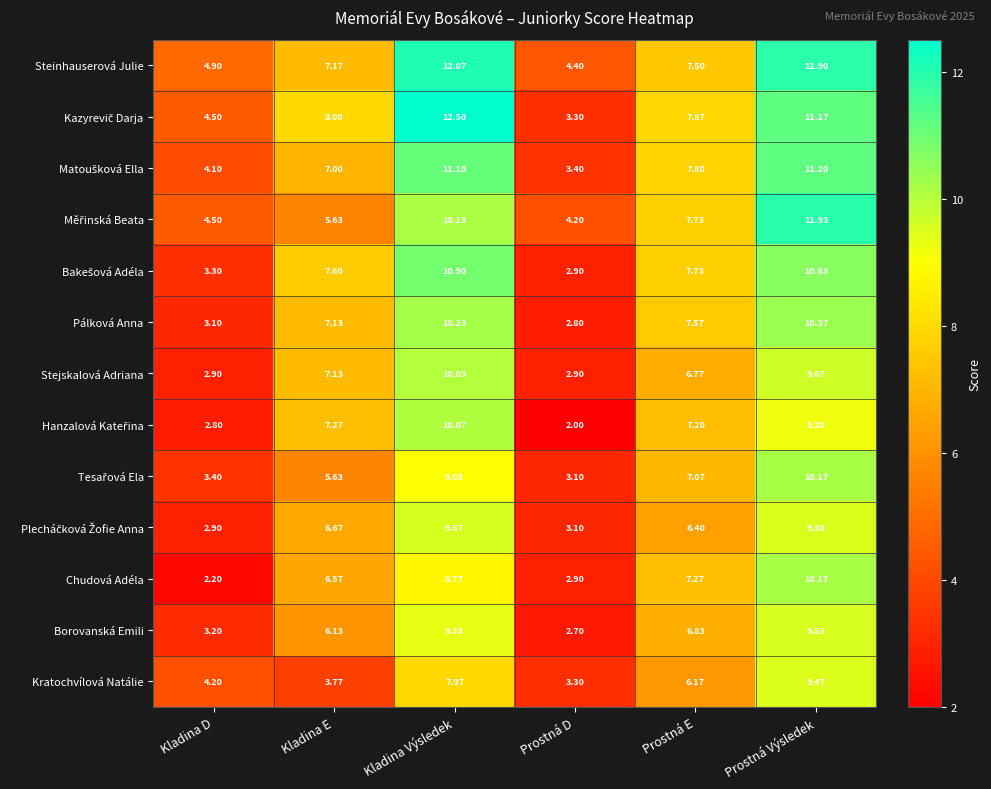

Which label corresponds to the largest value in the chart?

Kladina Výsledek